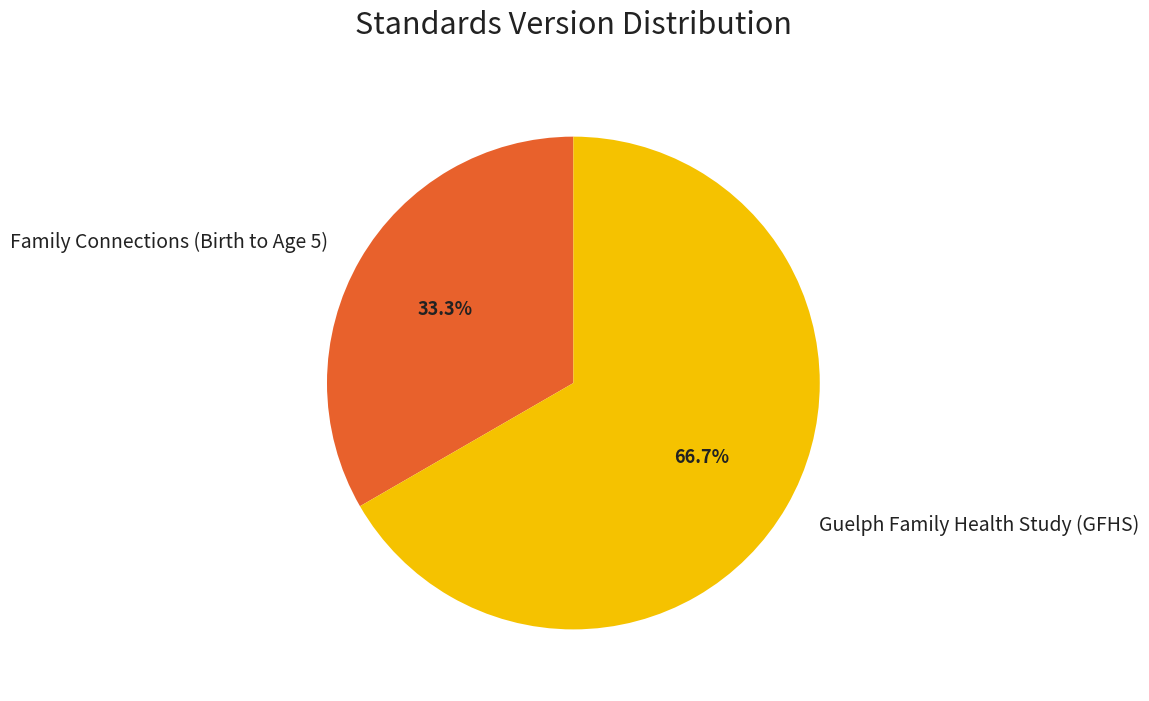

Is it true that Family Connections (Birth to Age 5) is 22% of the pie?

False